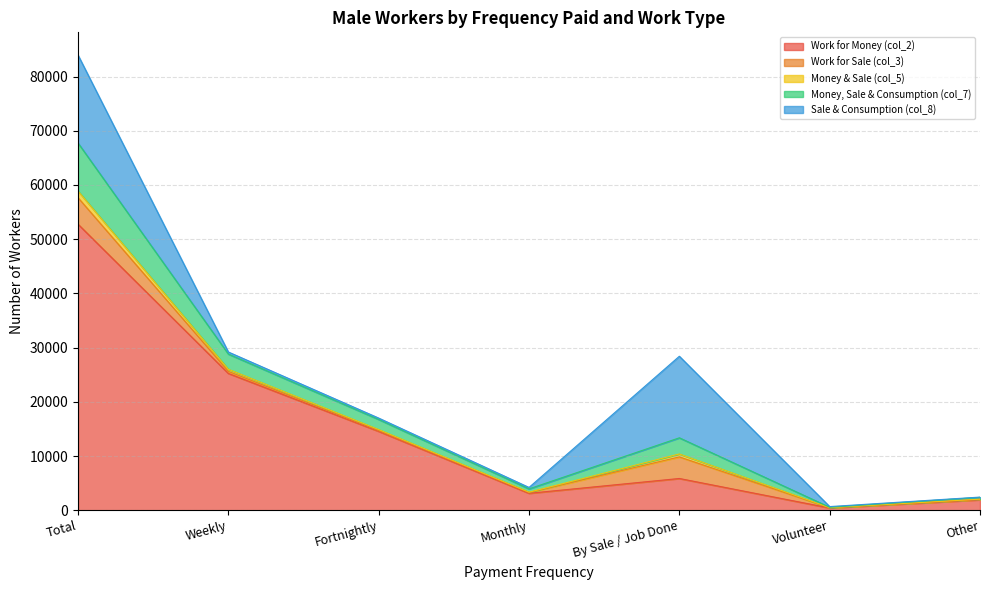

What is the label of the 2nd point from the left?

Weekly